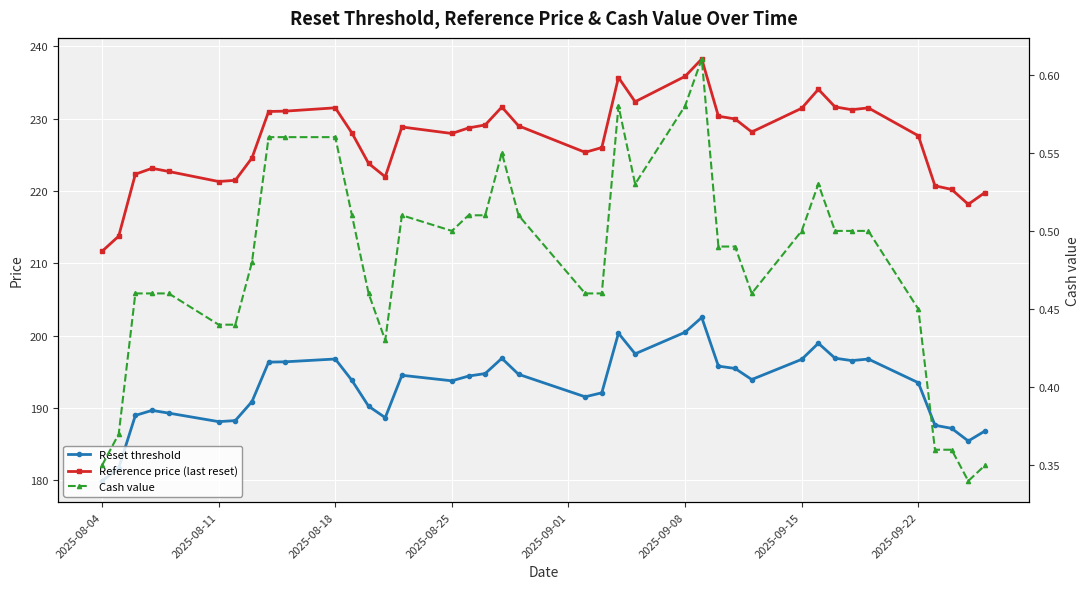

True or false: Reset threshold and Cash value intersect in this chart.

False